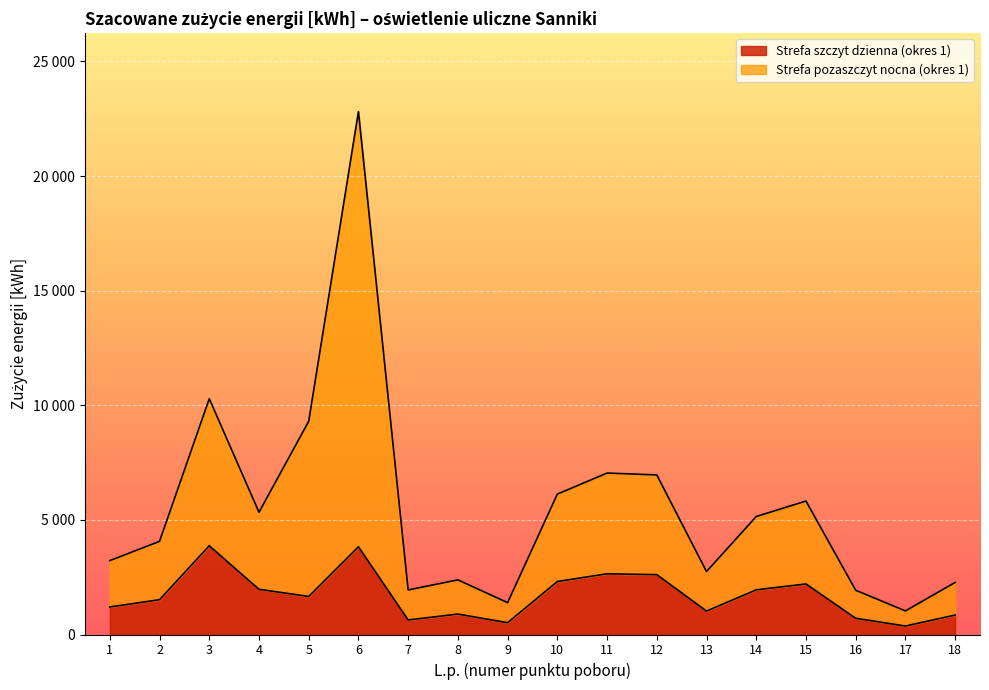

Reading right to left, transcribe all the data shown in this chart.

Strefa szczyt dzienna (okres 1): 18=849	17=369	16=708	15=2205	14=1948	13=1023	12=2611	11=2648	10=2311	9=515	8=891	7=634	6=3828	5=1660	4=1972	3=3871	2=1519	1=1201
Strefa pozaszczyt nocna (okres 1): 18=2271	17=1029	16=1930	15=5822	14=5146	13=2746	12=6961	11=7043	10=6125	9=1390	8=2383	7=1944	6=22810	5=9300	4=5333	3=10285	2=4063	1=3225